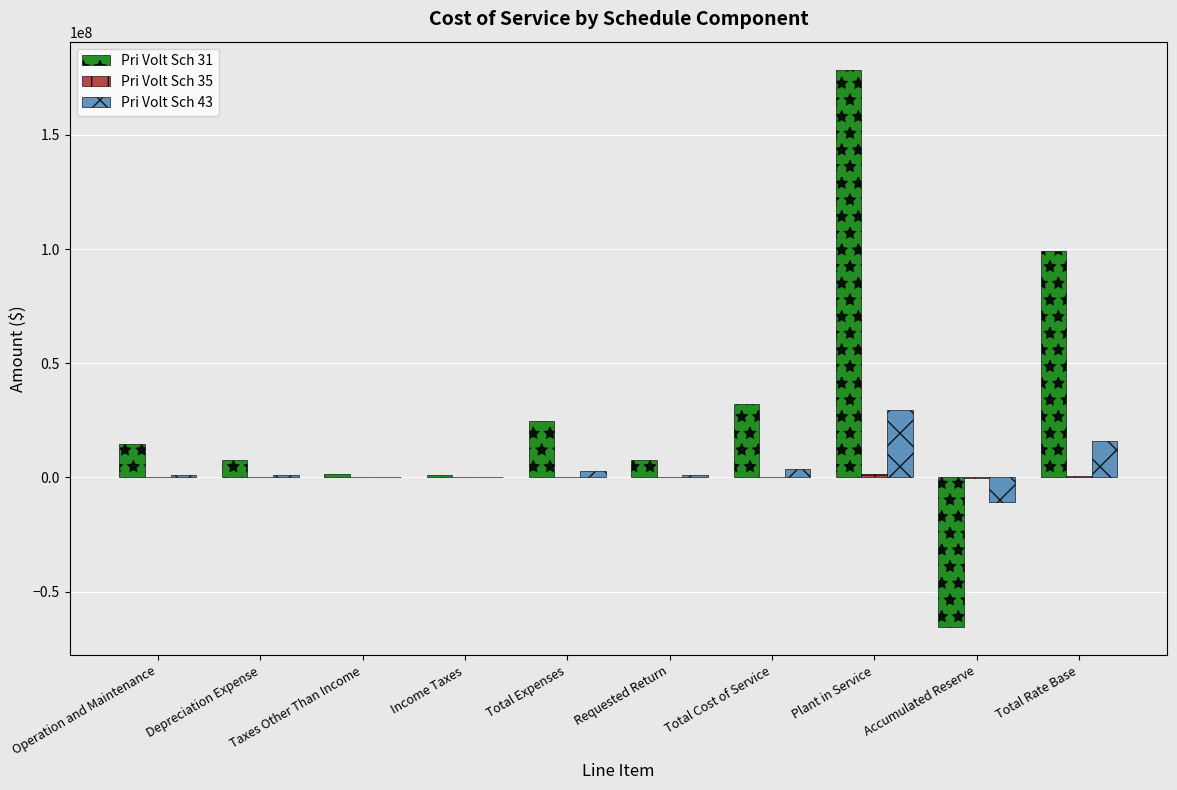

Which category has the highest value across all series?

Plant in Service